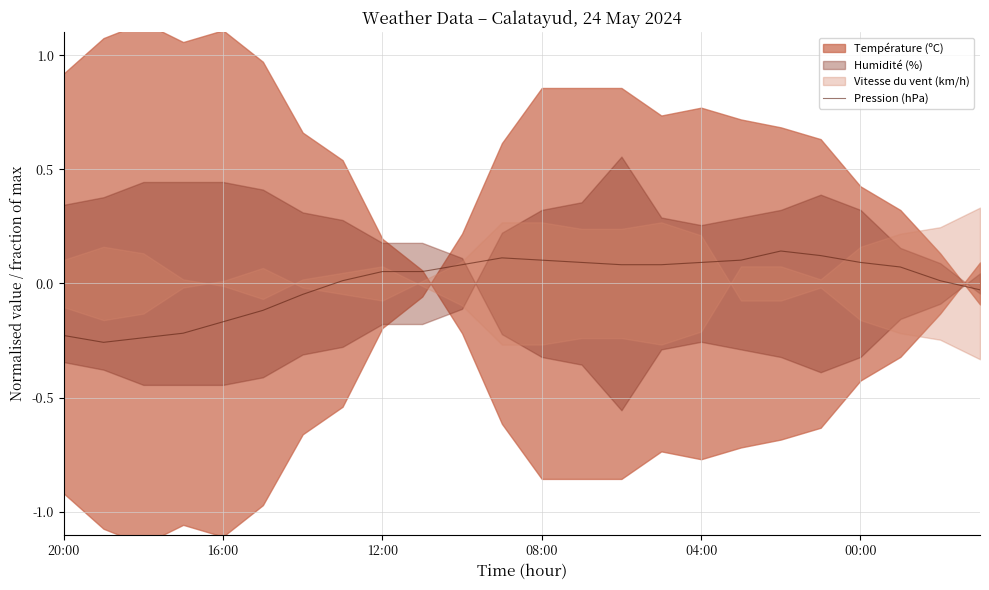

How many data points does each series have?

24